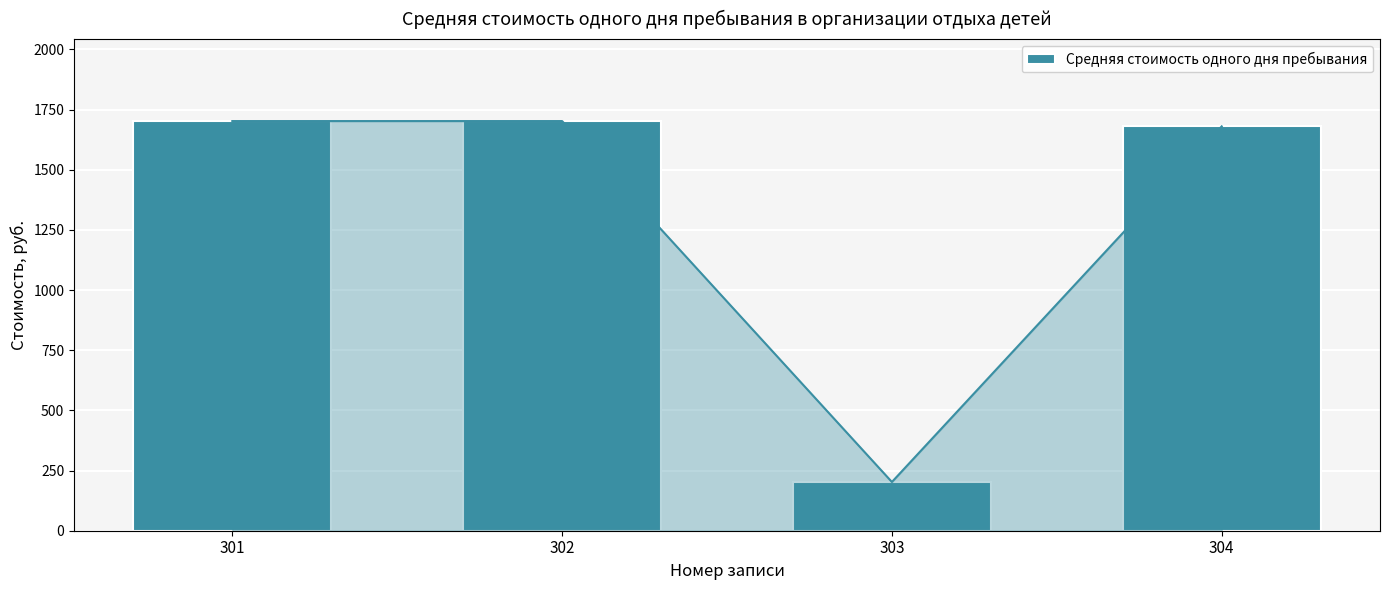

Between 304 and 302, which is larger?

302